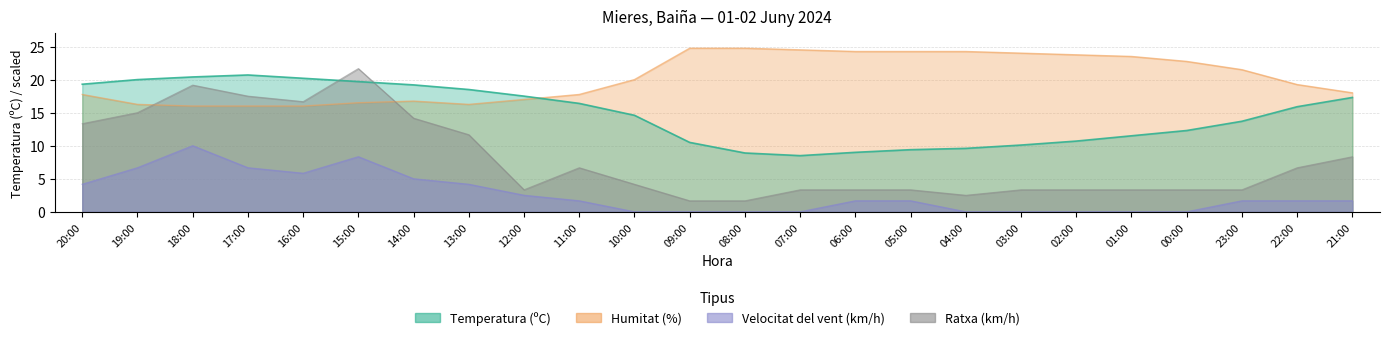

What is the spread (max minus min) of values at 12:00?

15.0